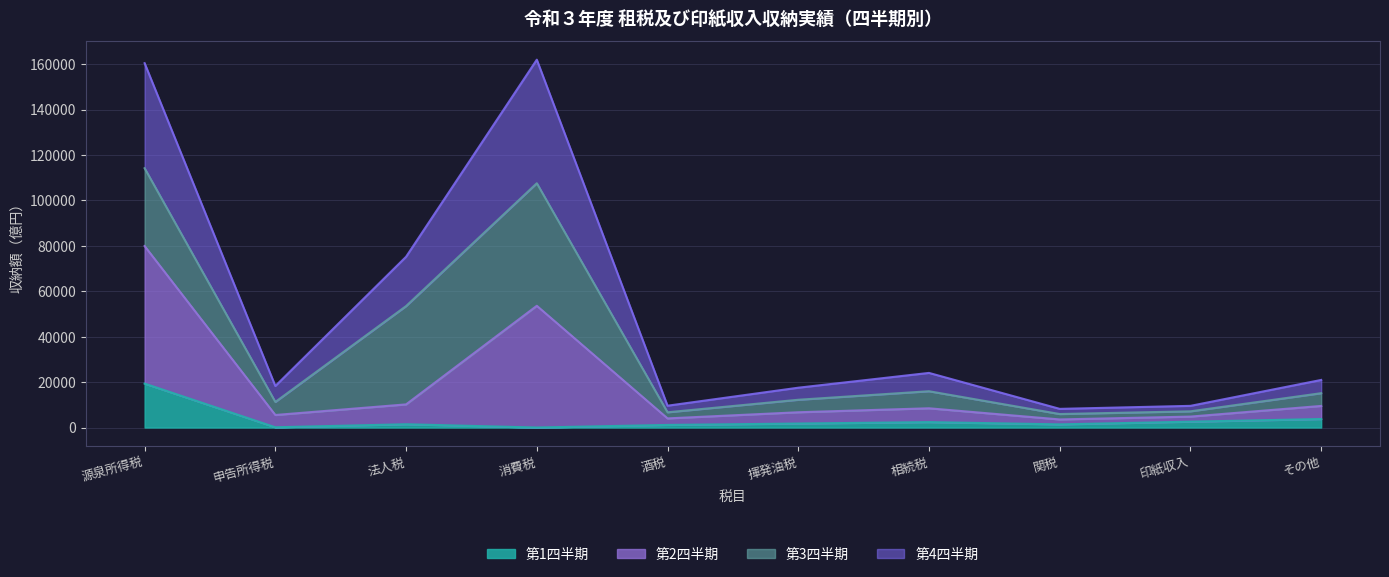

The 第1四半期 series shows 28851 at 源泉所得税. True or false?

False